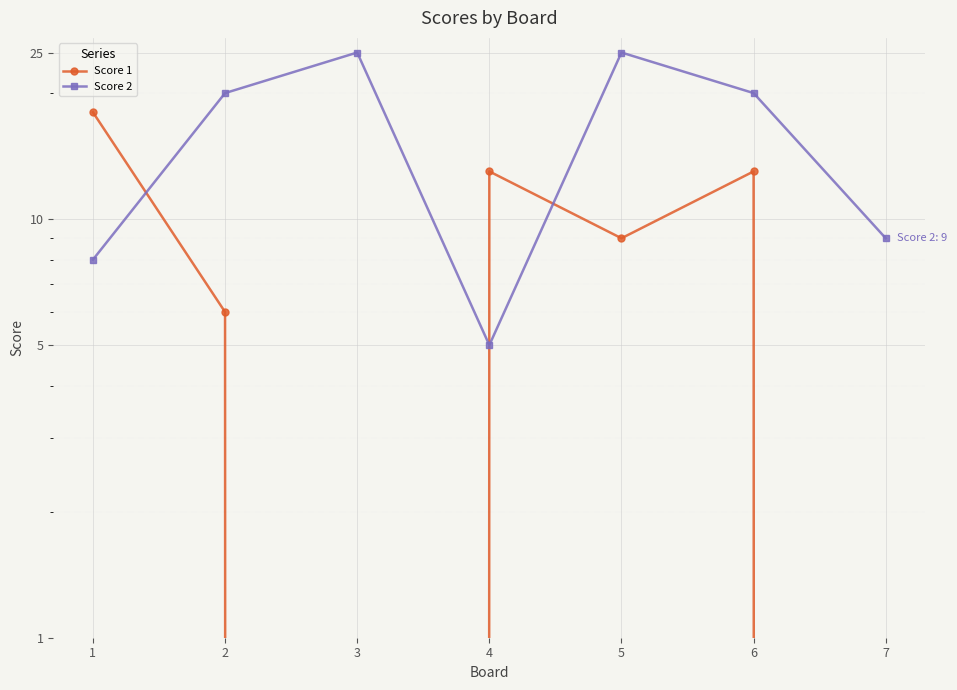

What is the value of the Score 1 point at the 4th from the left?

13